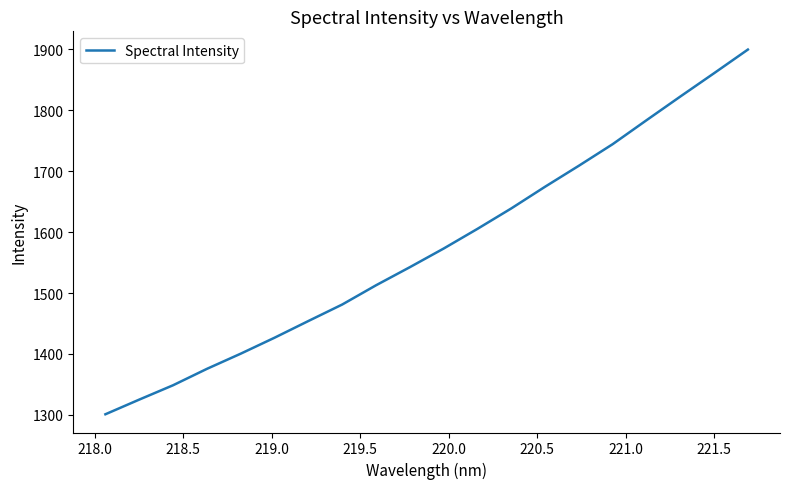

What is the difference between the maximum and minimum values?

598.5